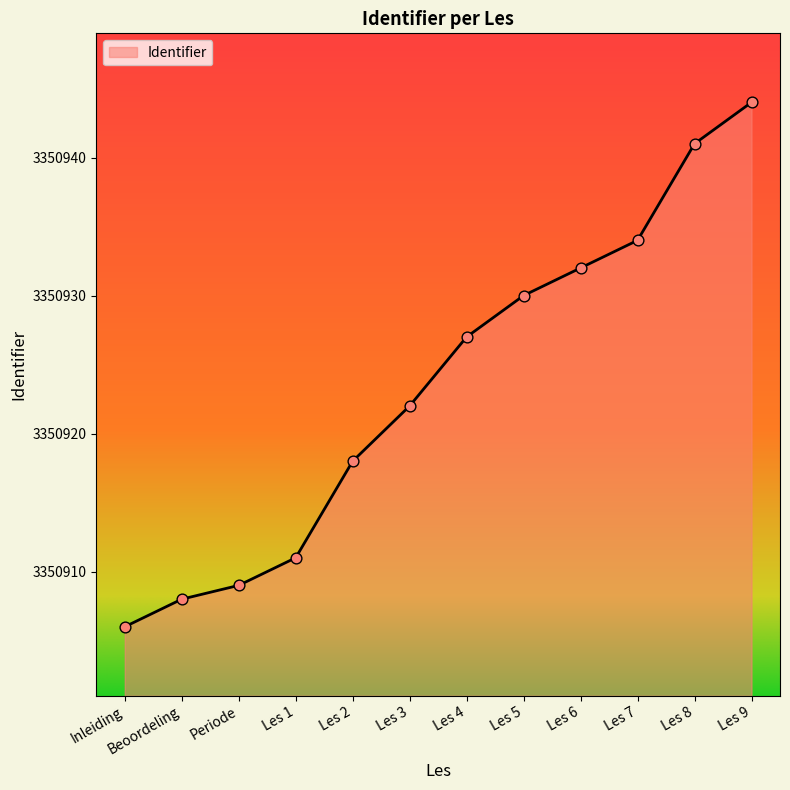

Between Periode and Les 9, which is larger?

Les 9